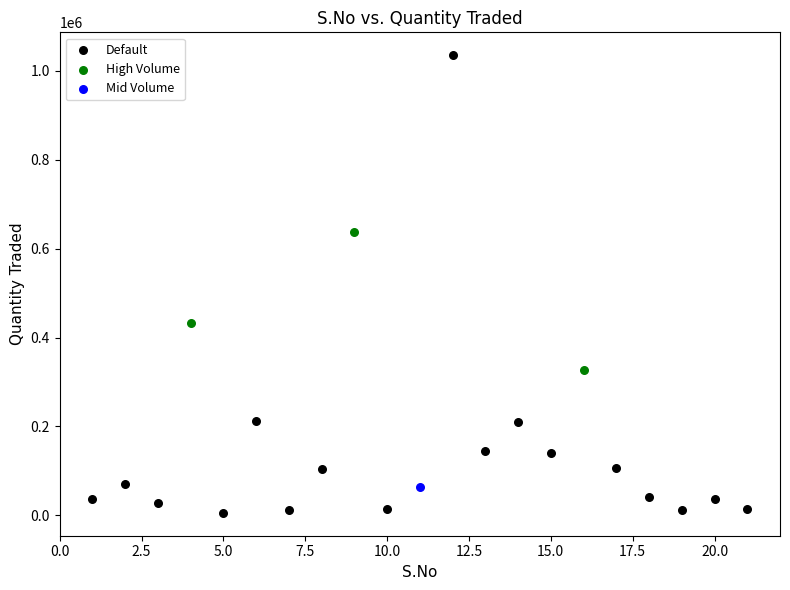

What are all the series names shown in the legend?

Default, High Volume, Mid Volume